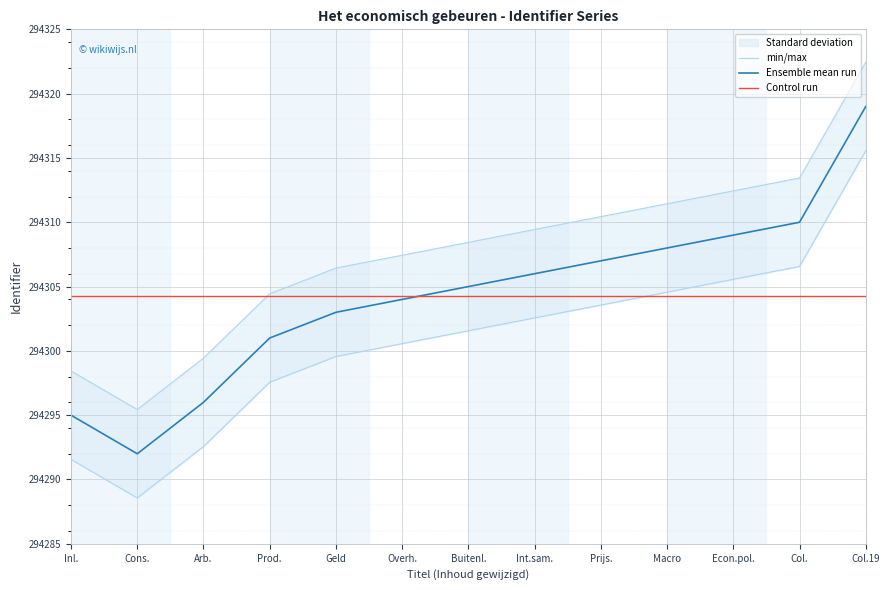

What is the lowest value of the Ensemble mean run series?

294292.0